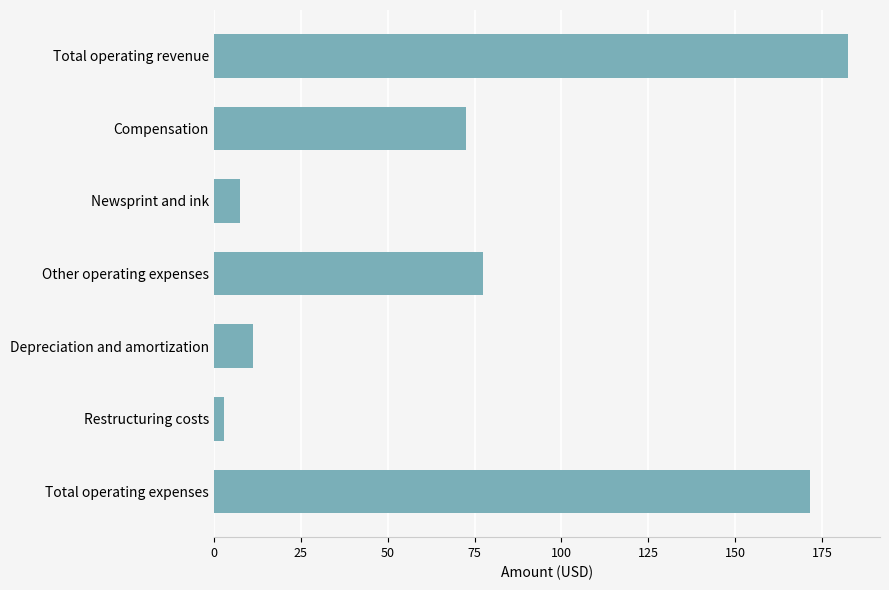

What is the difference between the maximum and minimum values?

179.7